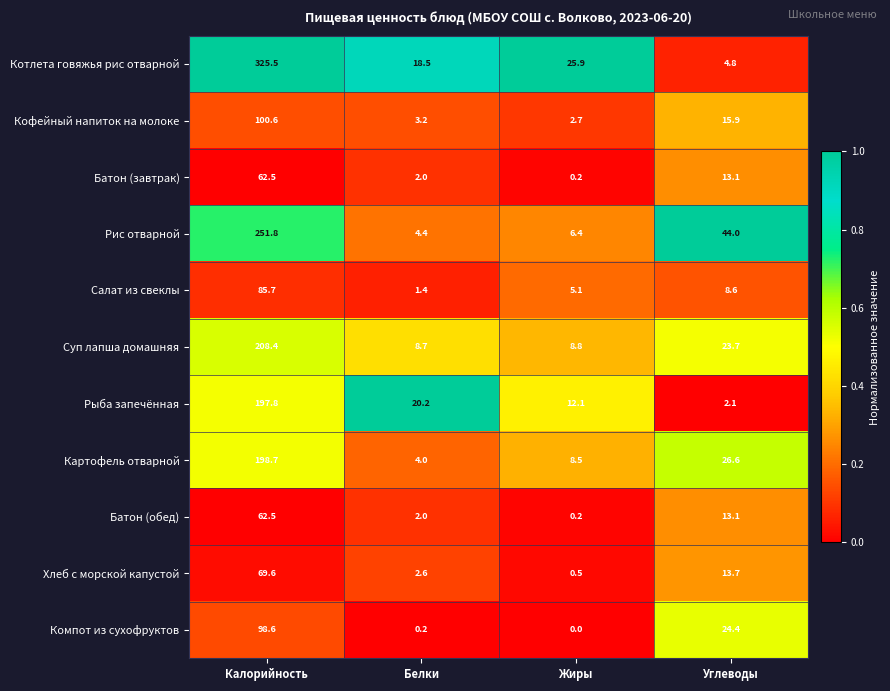

What is the maximum value shown in the chart?

325.5